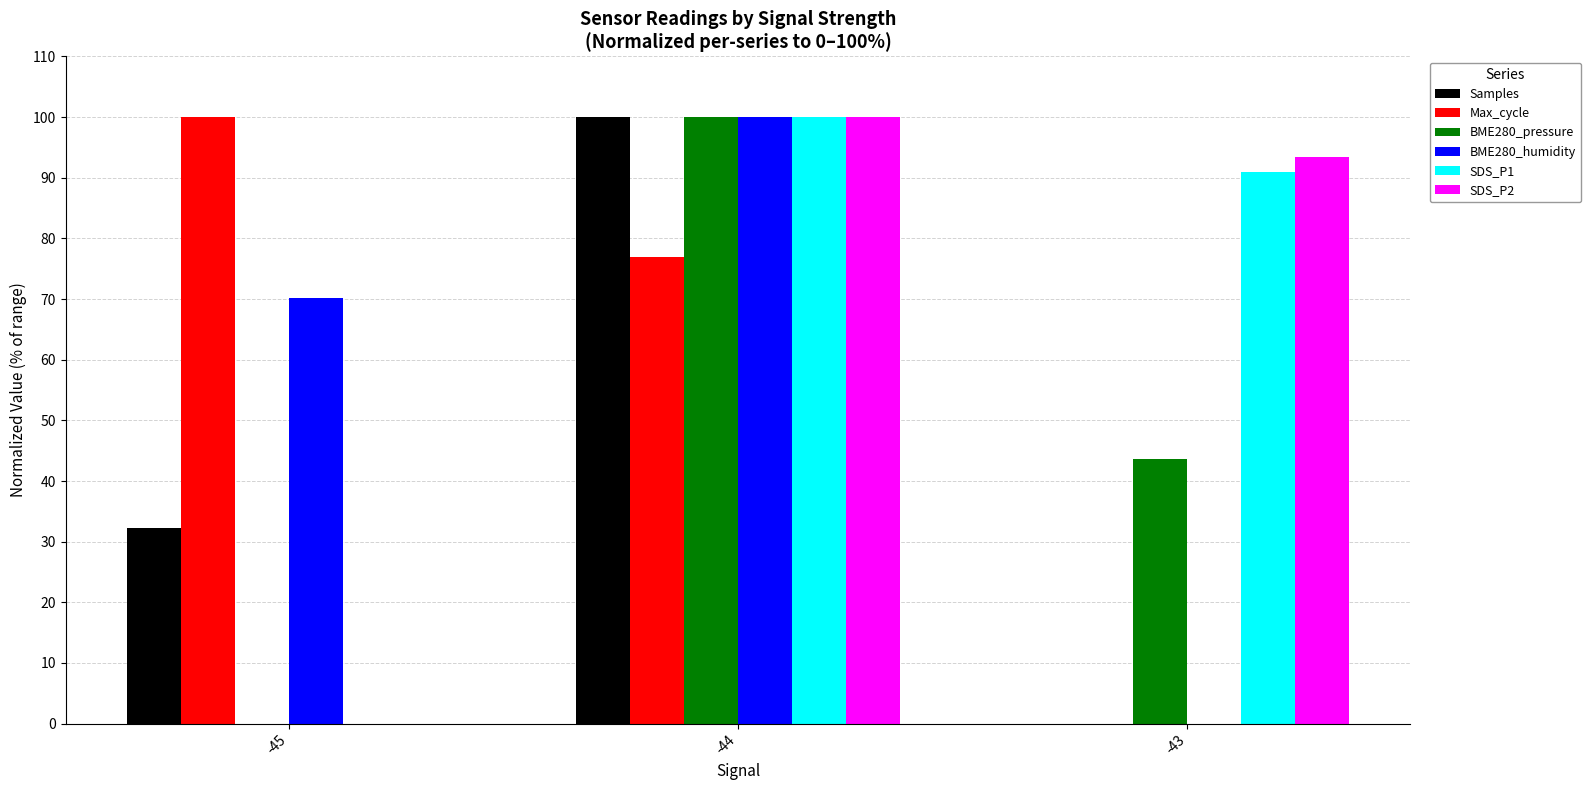

What is the sum of the Samples values at -44 and -45?

132.2